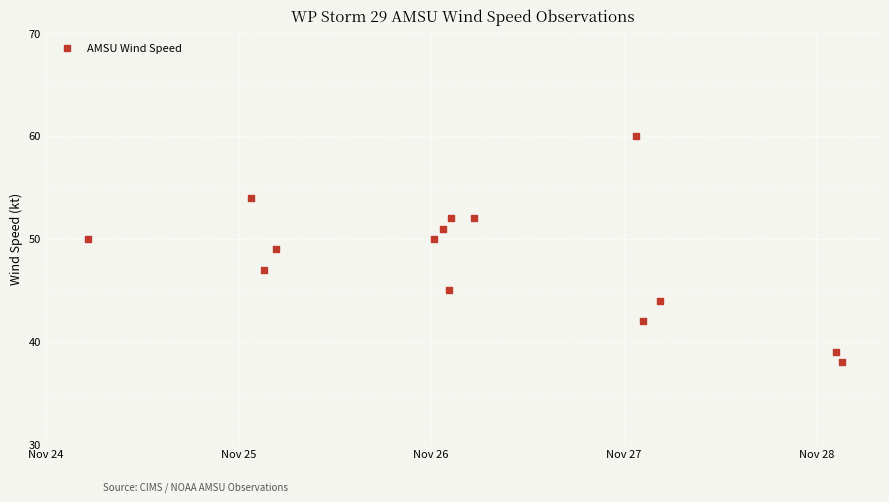

What is the range of Y values (max minus min)?

22